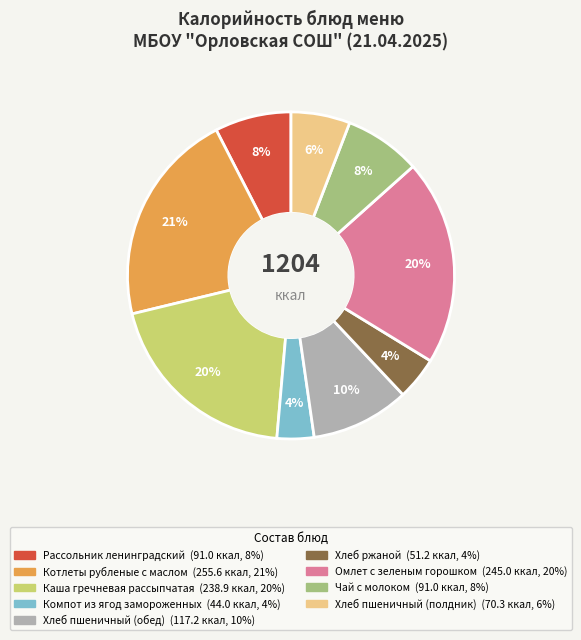

To the nearest percent, what is the average slice percentage?

11%